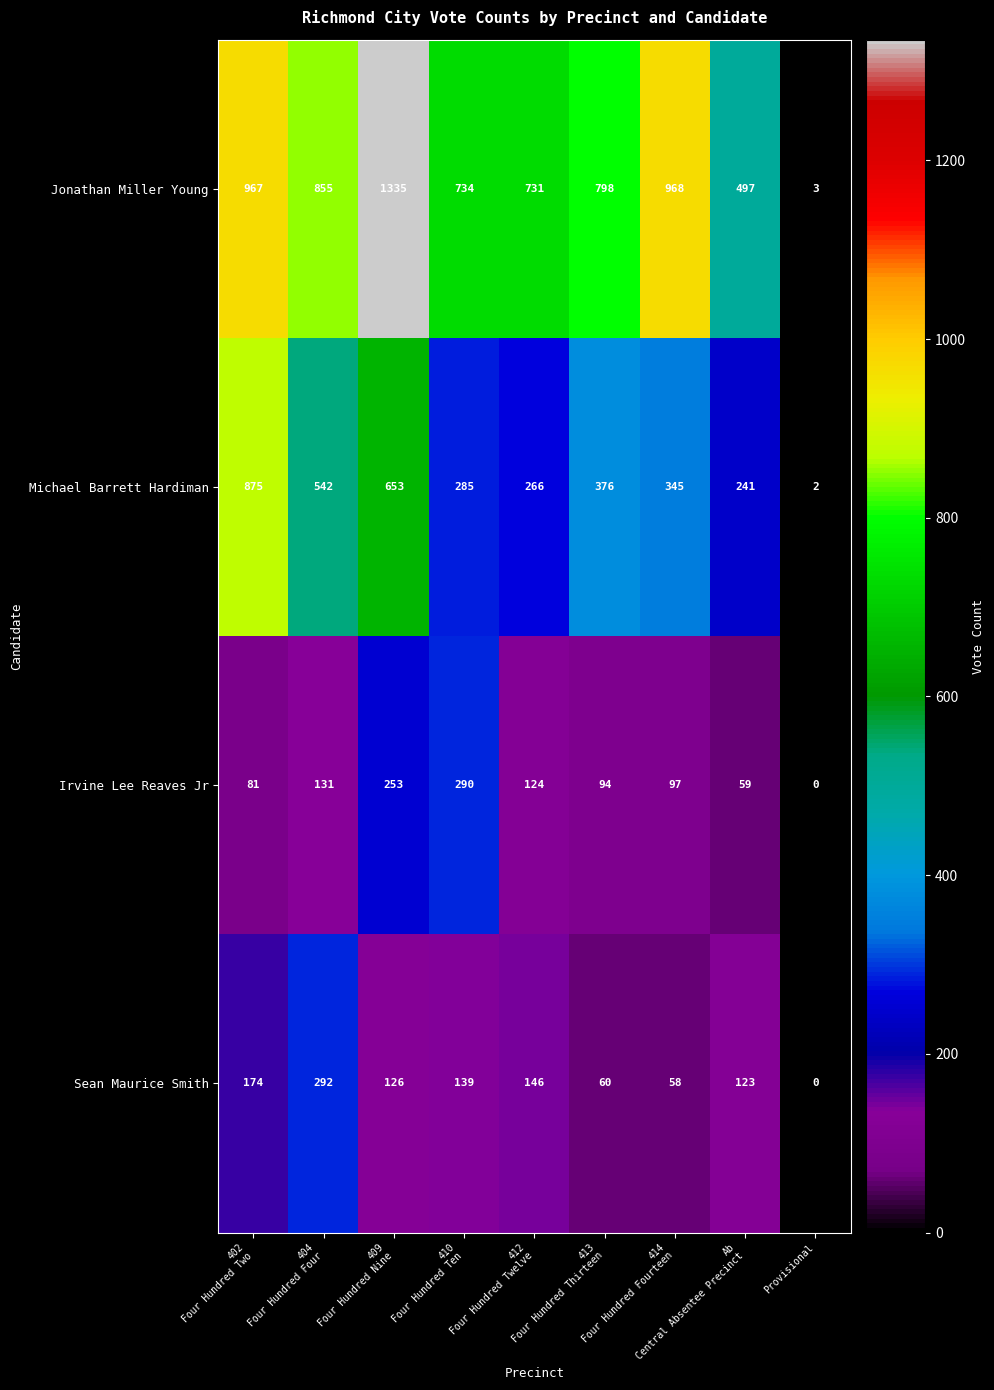

What is the average value of the Sean Maurice Smith series?

124